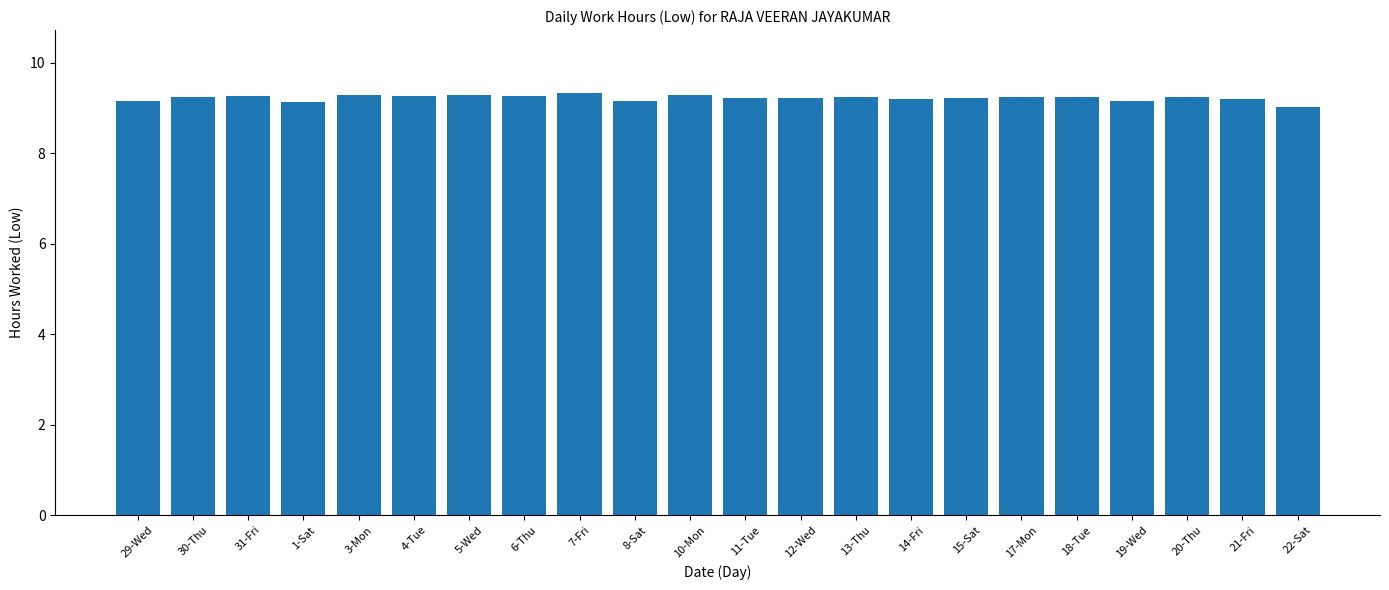

Where is the data nearest to the value 9?

22-Sat